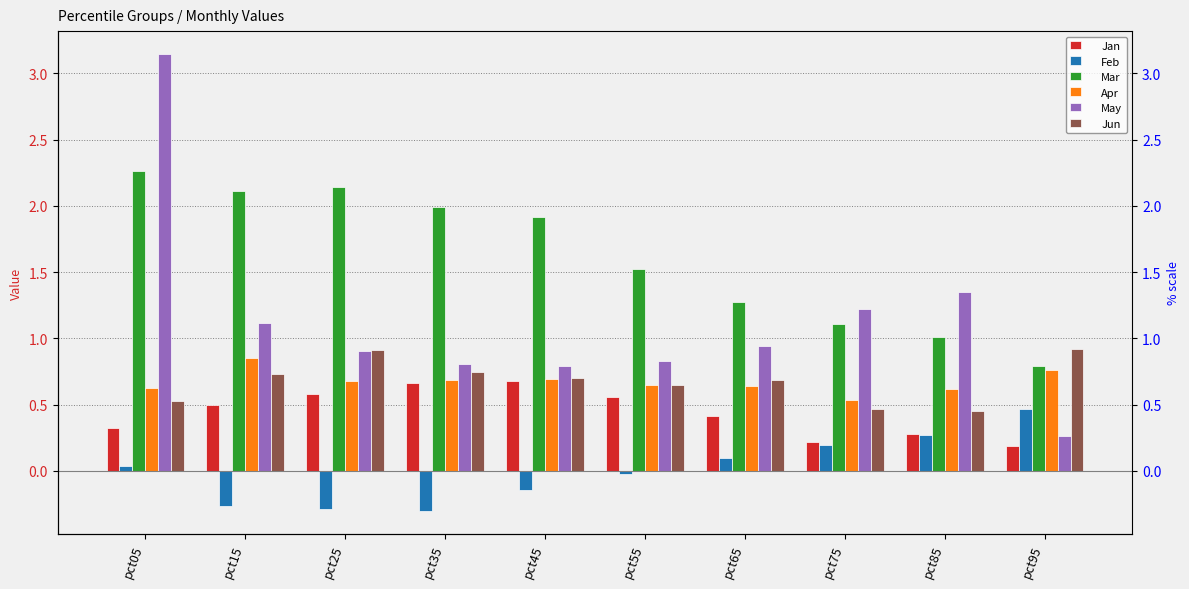

What is the highest value of the May series?

3.1